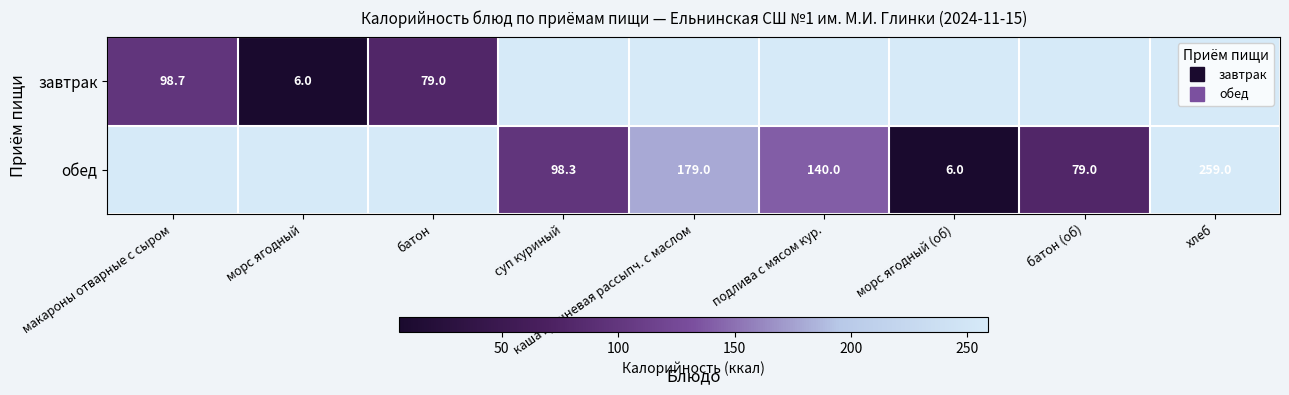

List the series in order of their overall mean, highest first.

обед, завтрак